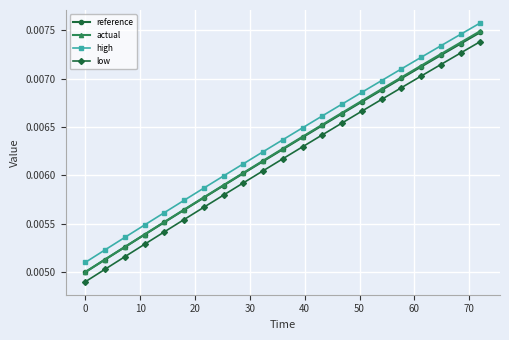

True or false: high and low intersect in this chart.

False